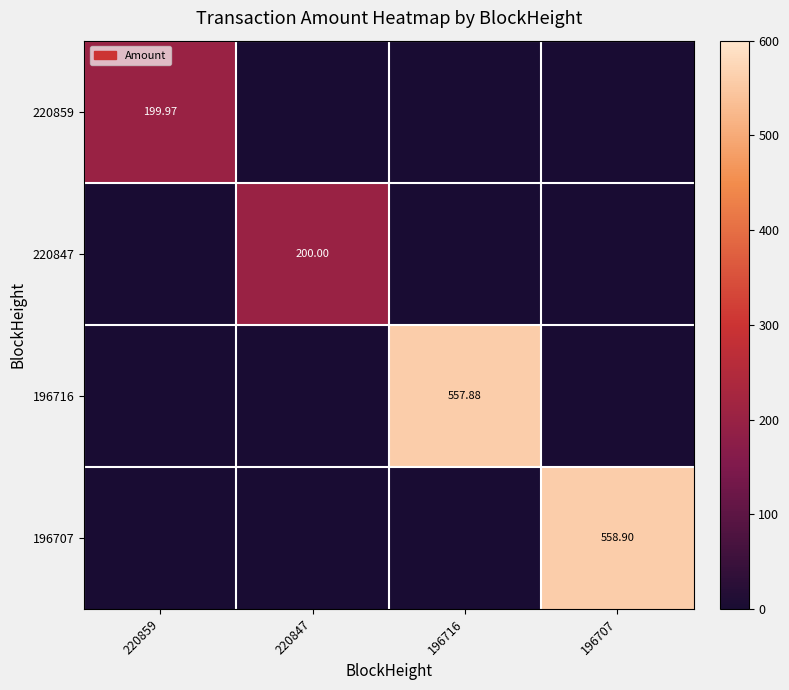

At how many categories does at least one series exceed 352?

2